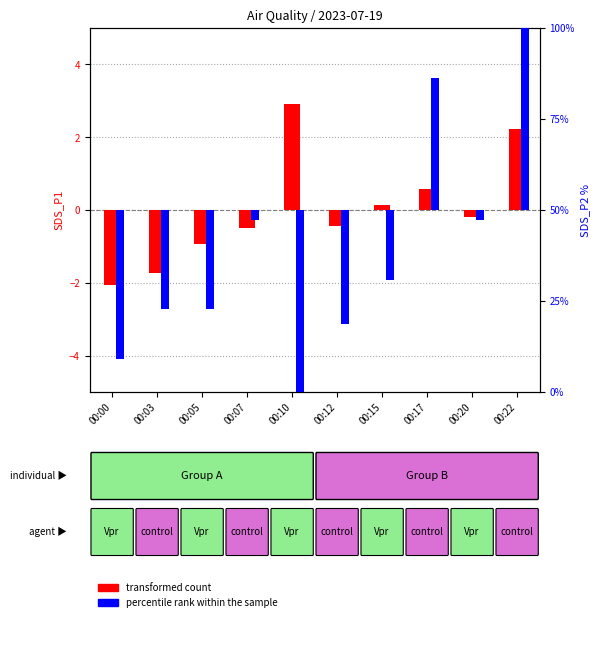

The value of transformed count at 00:15 is 0.1. True or false?

True